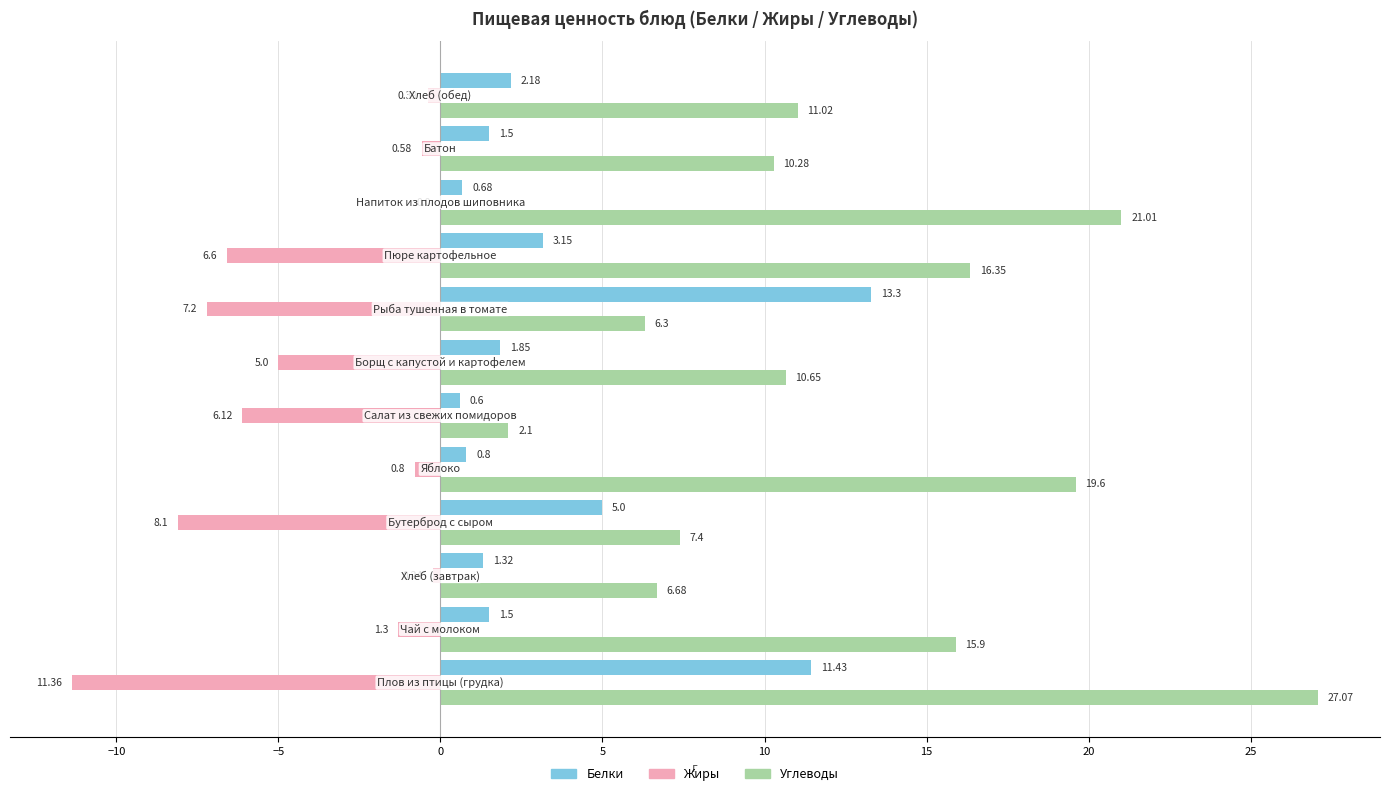

Which series has the largest total across all categories?

Углеводы